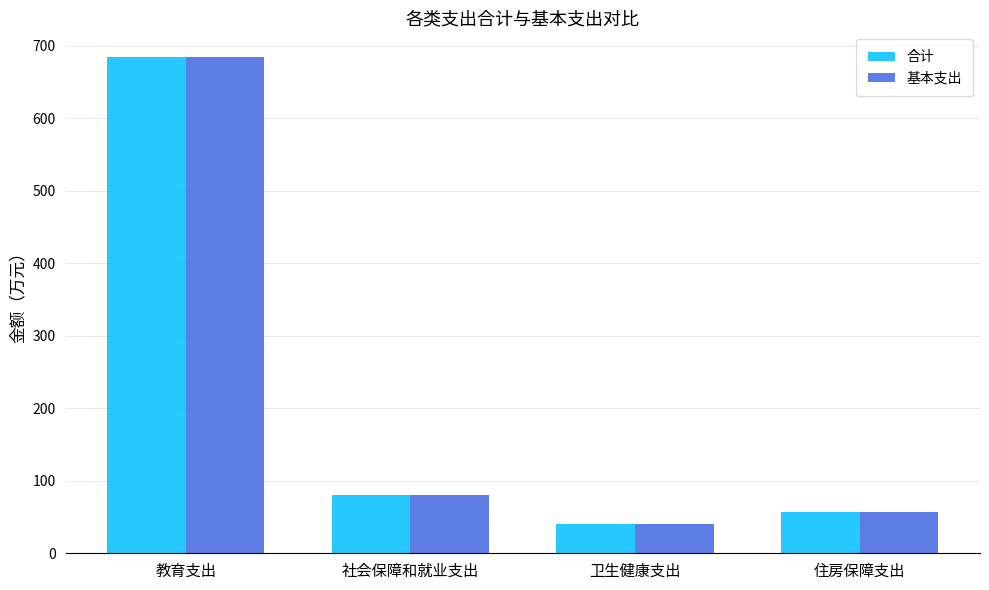

The 合计 series shows 43.7 at 社会保障和就业支出. True or false?

False